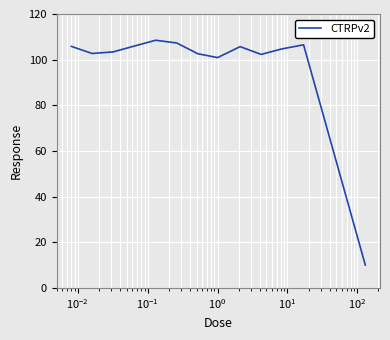

Does the chart display data point markers on the line(s)?

No